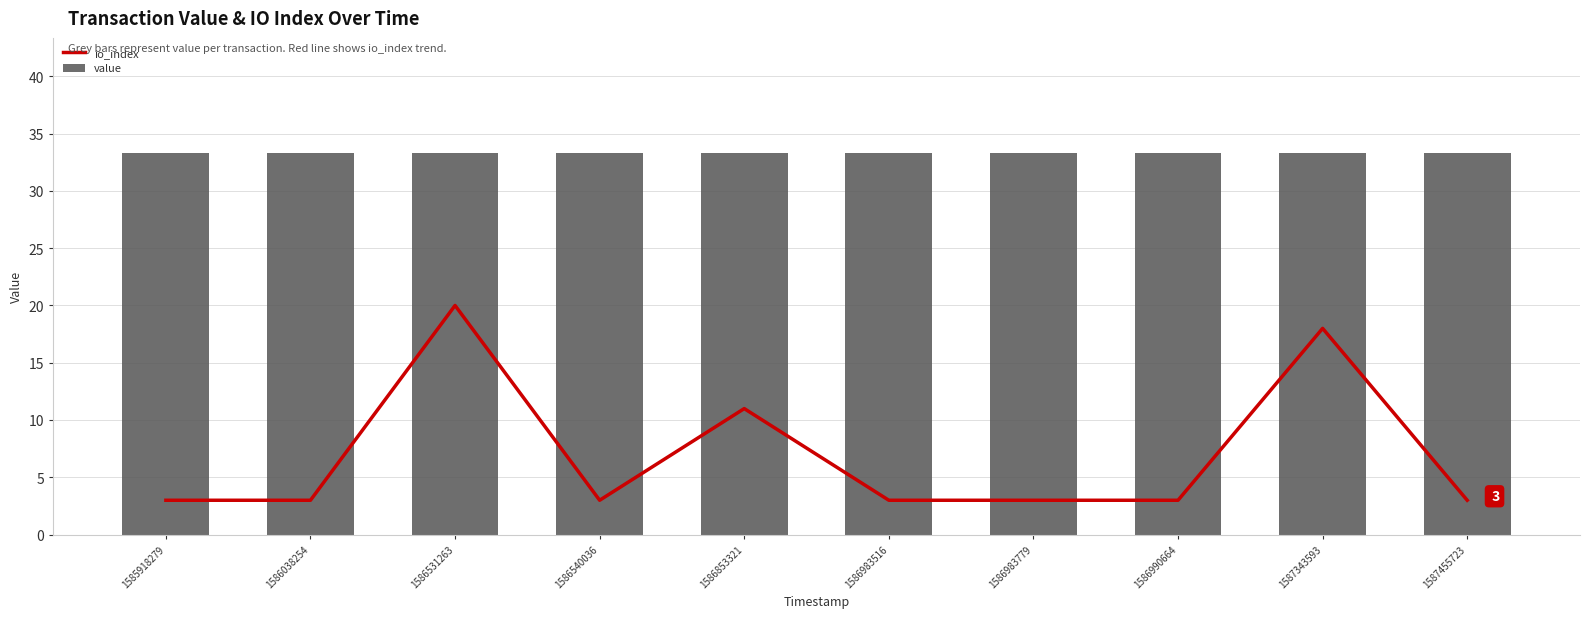

Between 1586038254 and 1586540036, which is larger?

1586038254